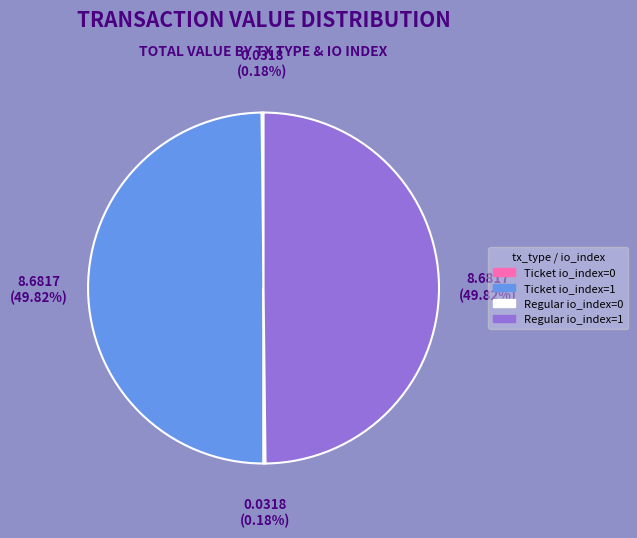

Is the sum of Ticket io_index=1 and Regular io_index=1 greater than half?

Yes